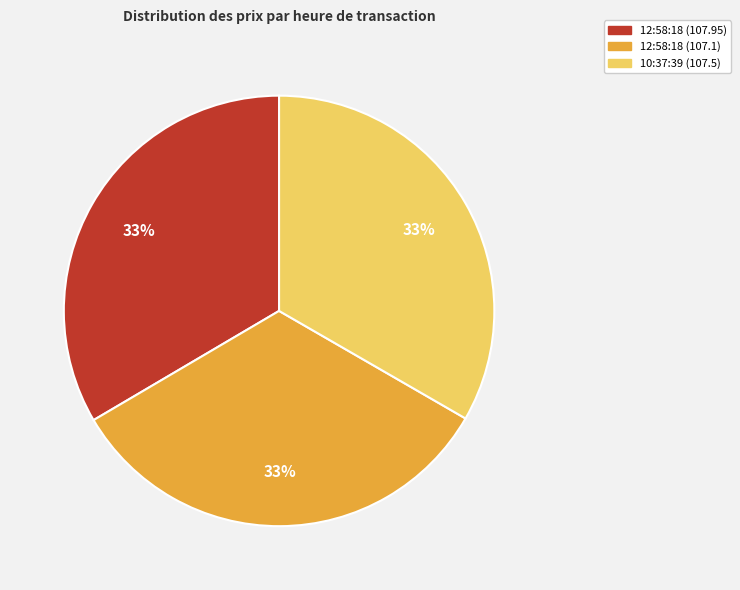

True or false: 12:58:18 (107.1) accounts for 33% of the total.

True